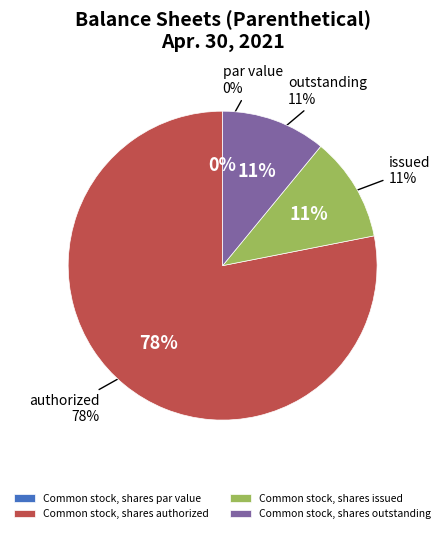

To the nearest percent, what is the difference between the largest and smallest slice percentages?

78%